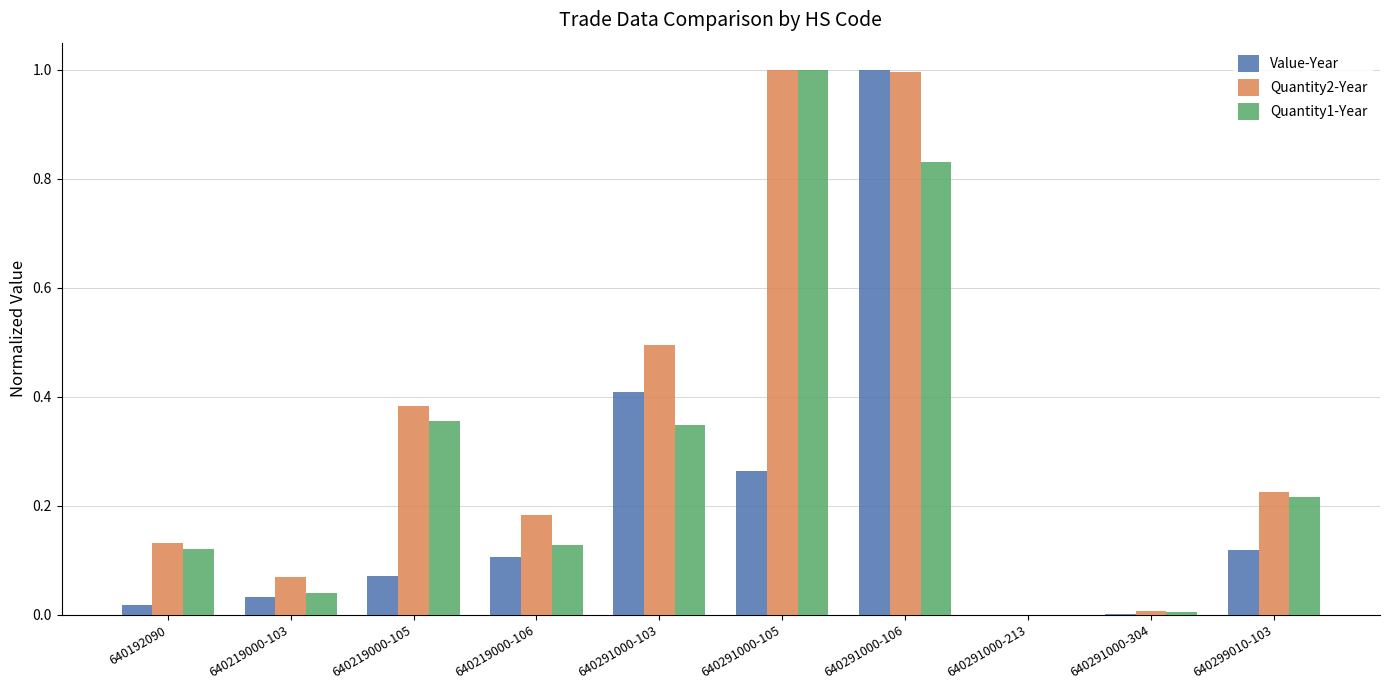

What is the sum of all Value-Year values?

2.0